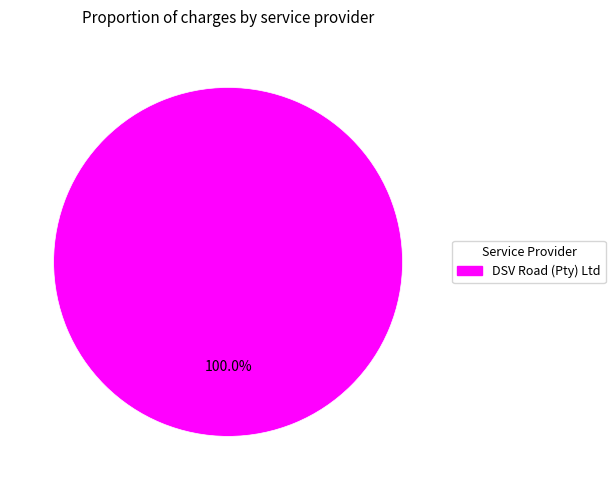

Does any single category account for the majority?

Yes